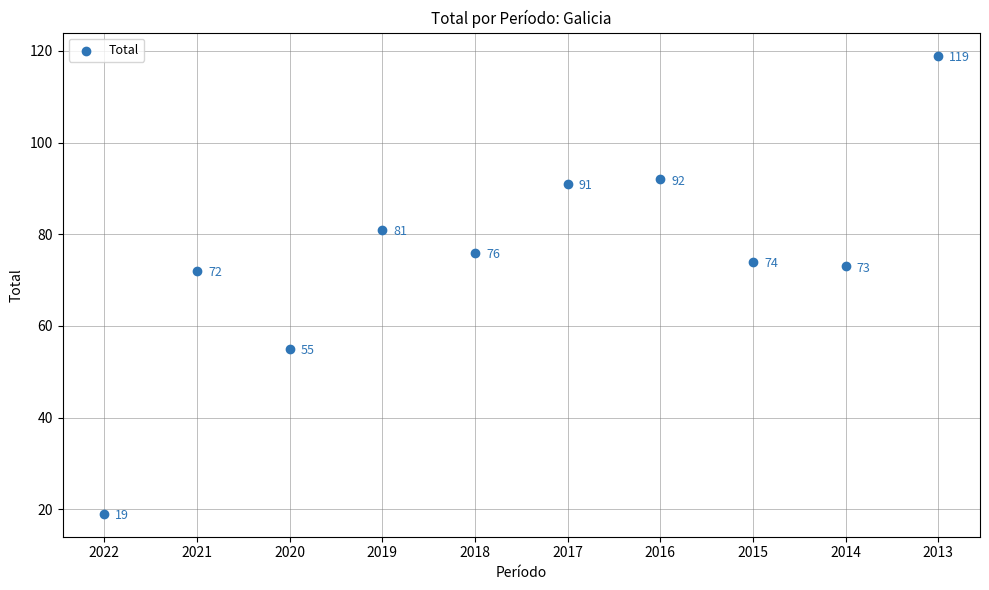

What is the range of Y values (max minus min)?

100